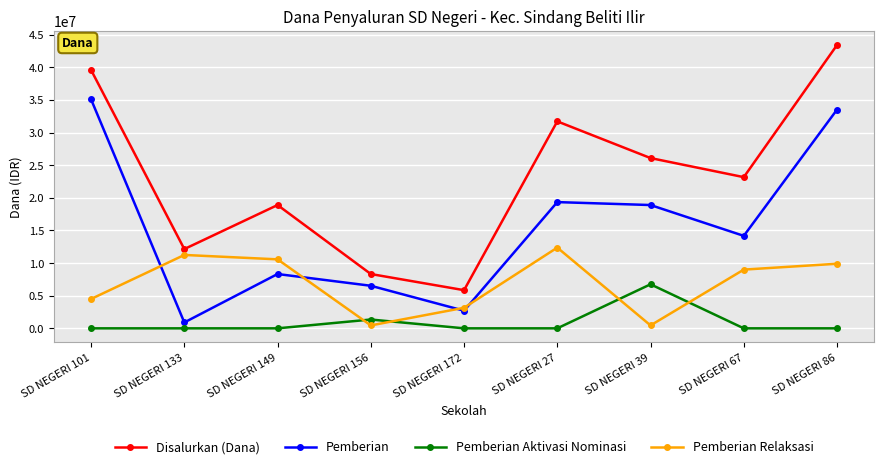

Between SD NEGERI 39 and SD NEGERI 86, which series saw the biggest shift?

Disalurkan (Dana)